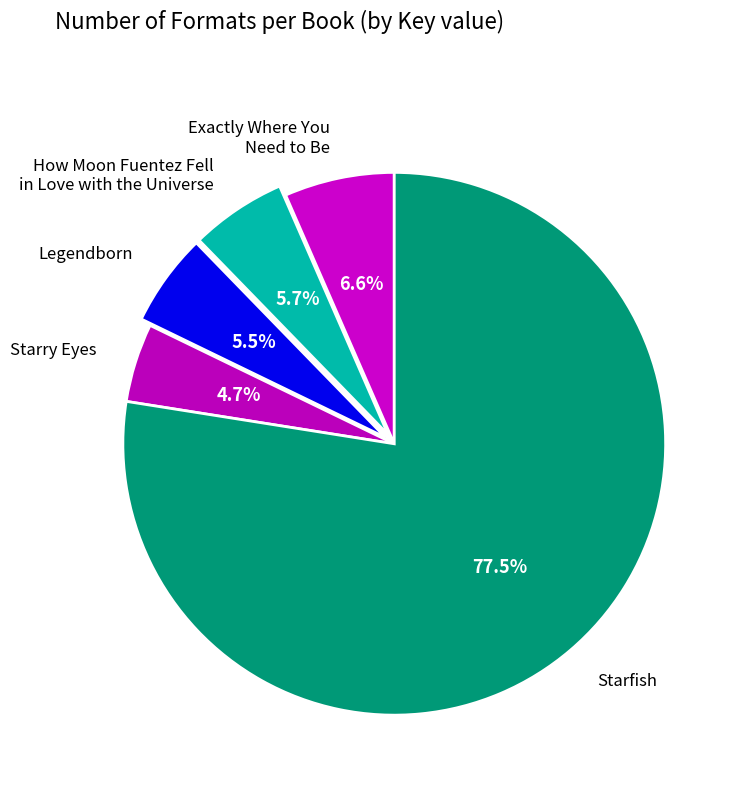

Is there a majority slice in this chart?

Yes